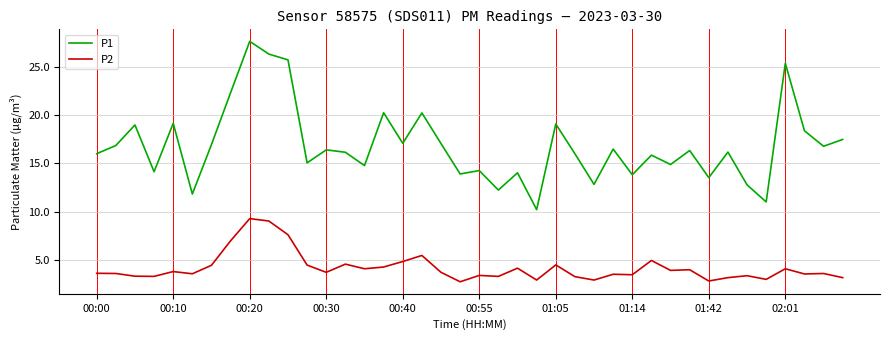

True or false: P1 and P2 intersect in this chart.

False